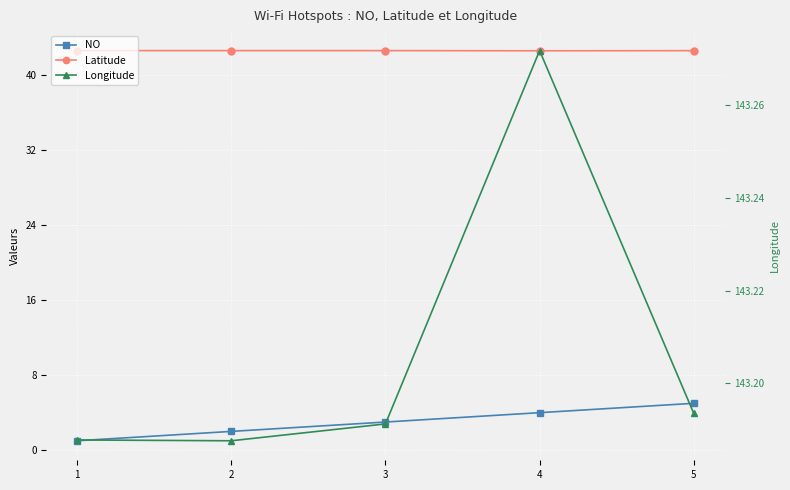

Is this an area chart (filled region under the line)?

No